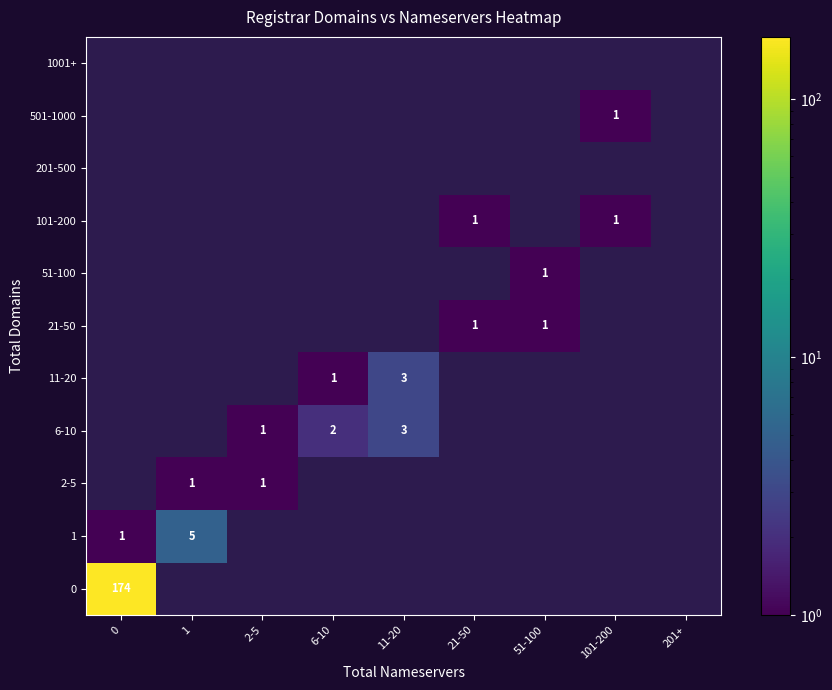

True or false: 6-10 has a value of 2 at 2-5.

False